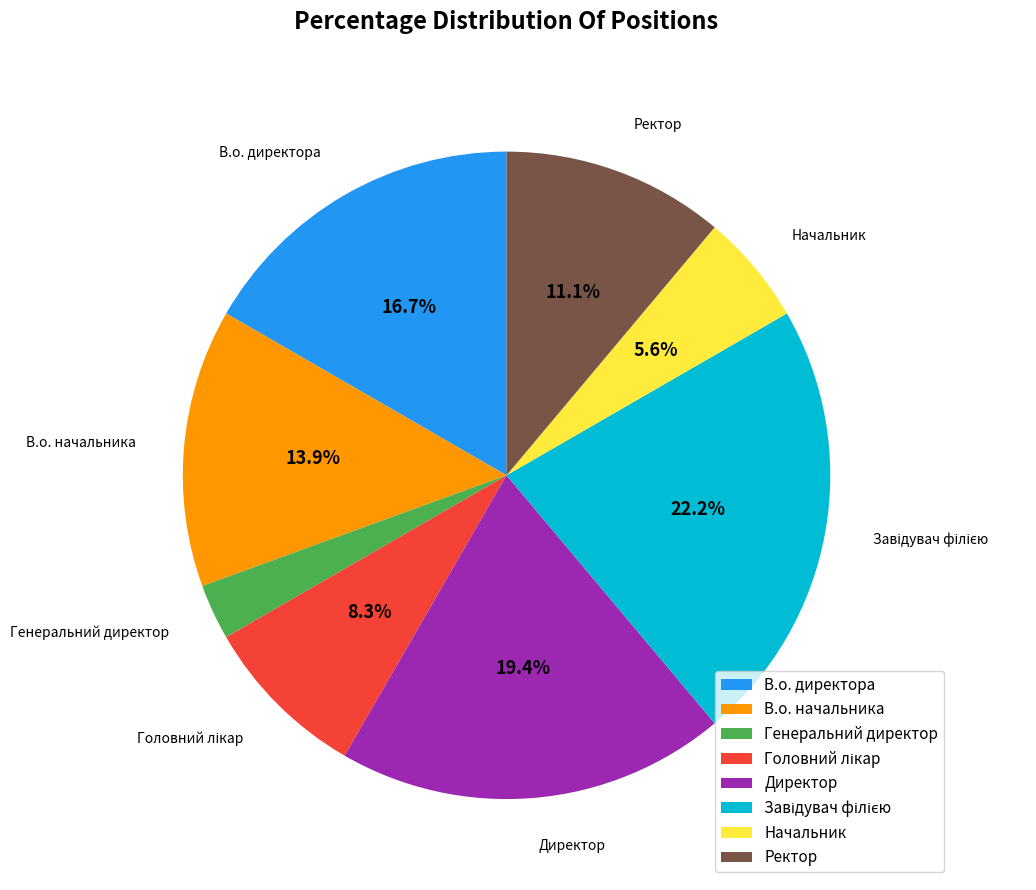

Do В.о. начальника and В.о. директора together represent more than half of the pie?

No